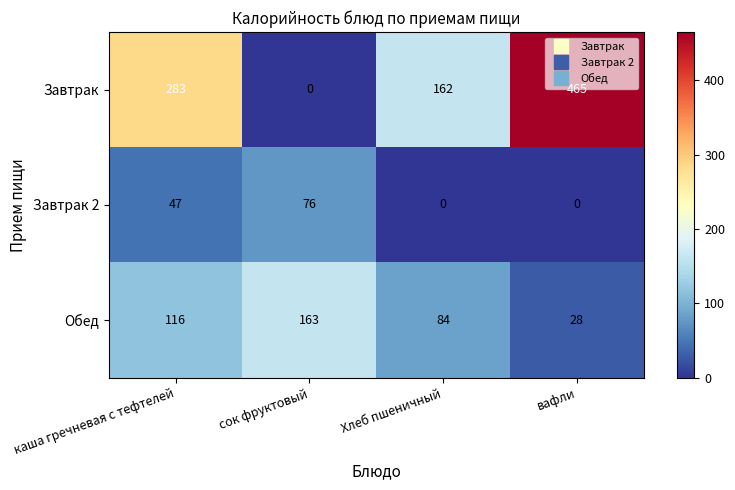

Count the number of data series in this chart.

3